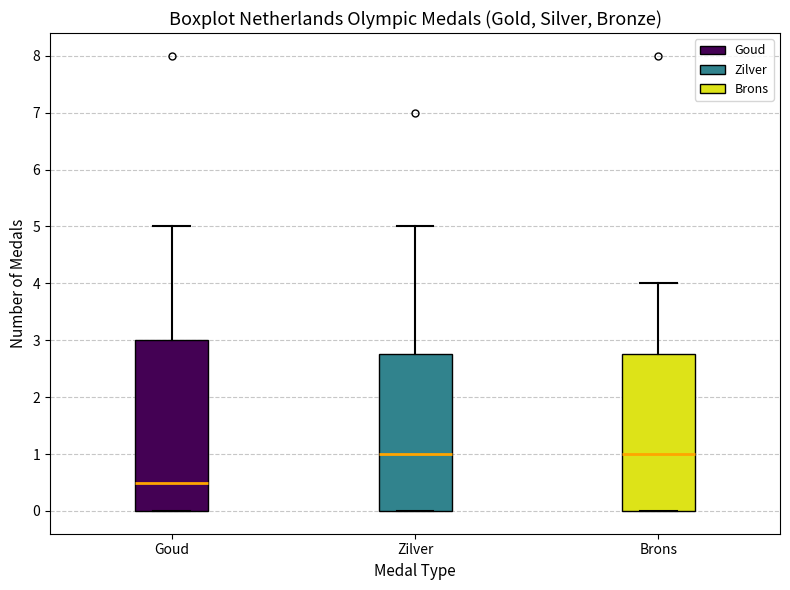

Where is the upper edge of the box for Zilver on the y-axis? The values are not printed on the chart, so give them approximately, as read against the axis.

2.8